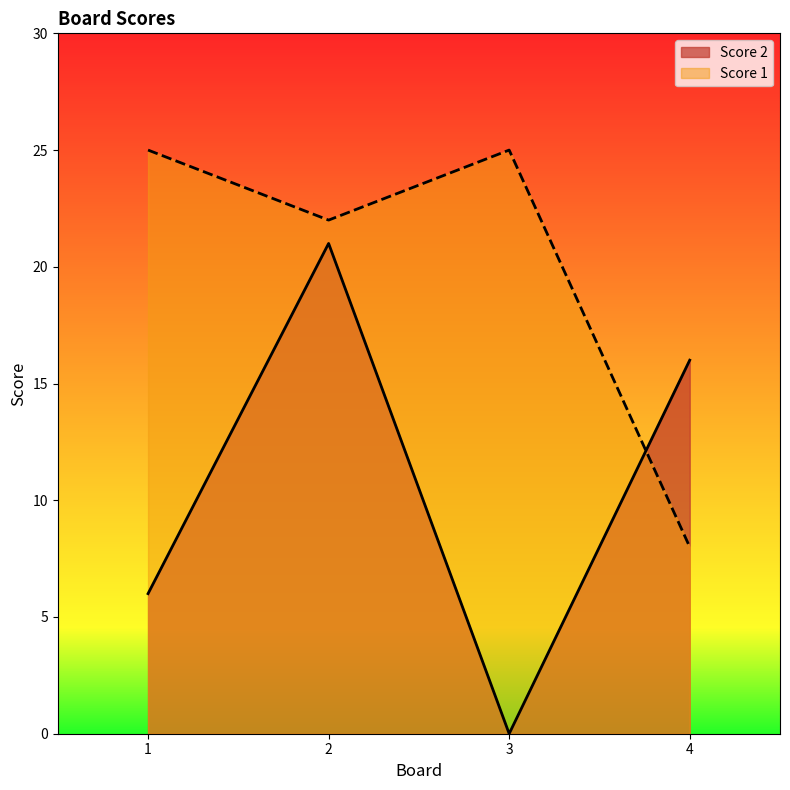

What is the difference between the Score 1 values at 4 and 1?

17